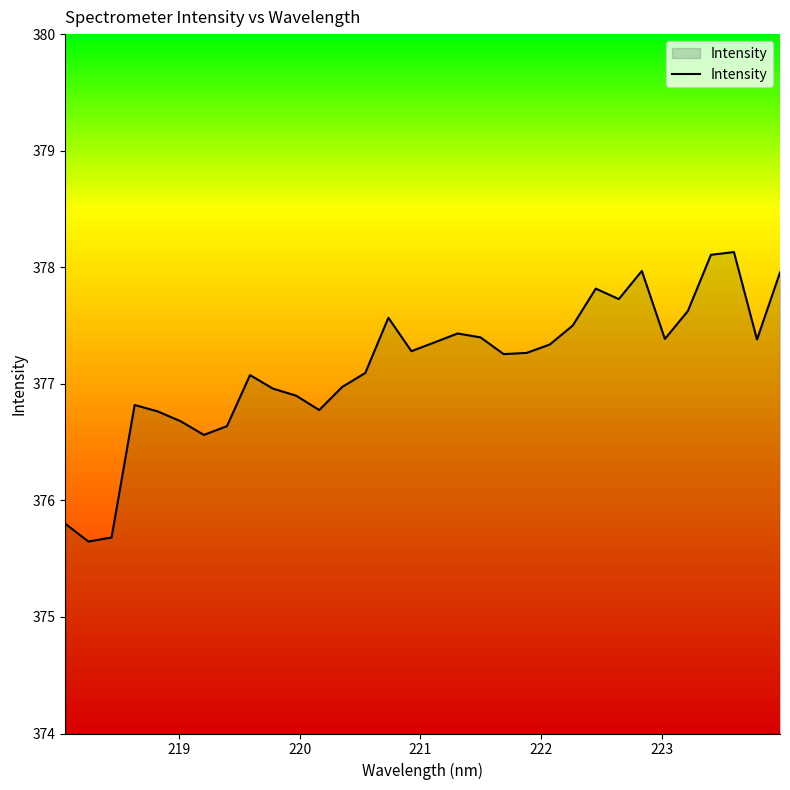

What is the maximum value shown in the chart?

378.1